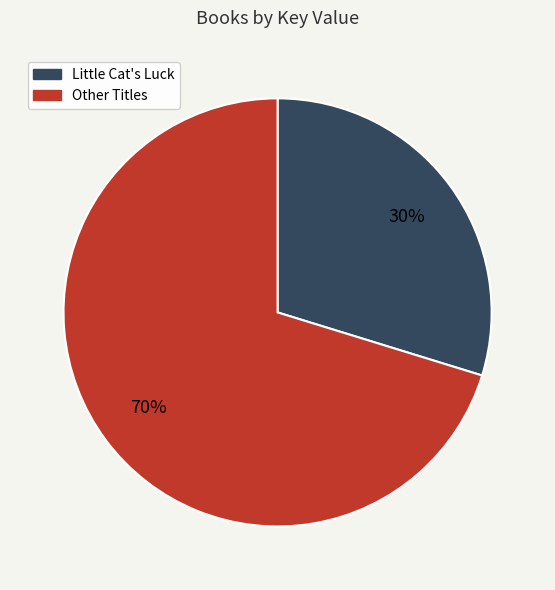

How many segments does this pie chart have?

2